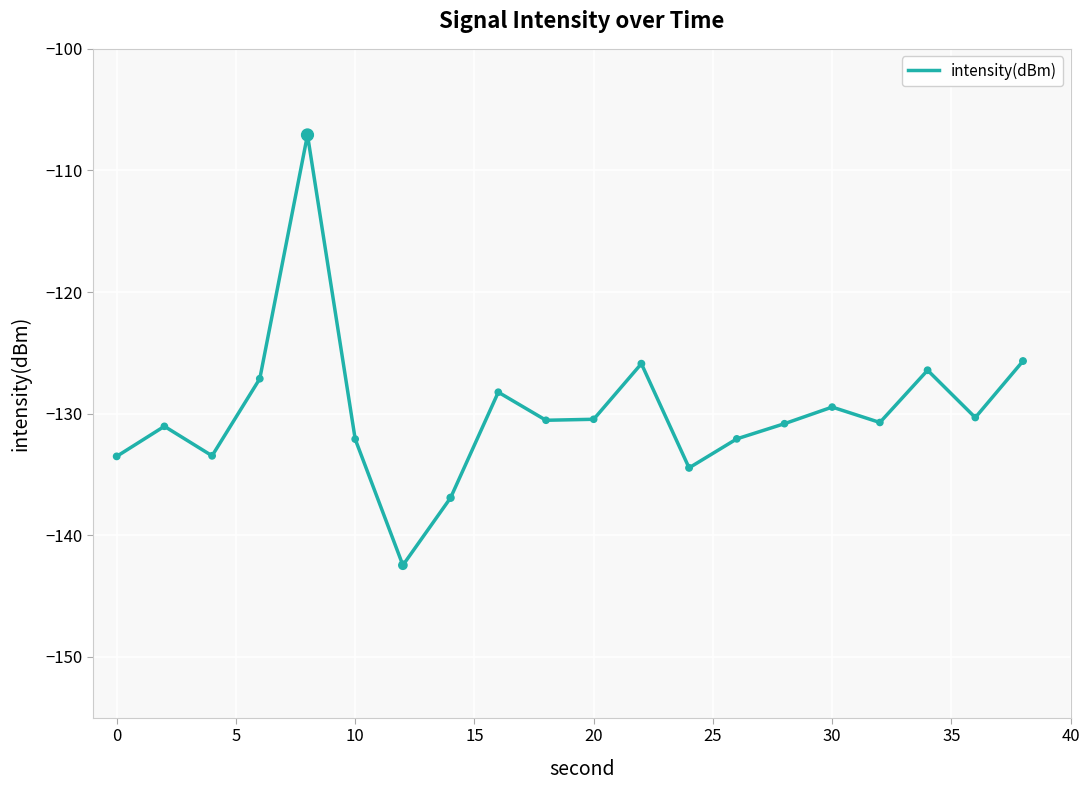

What is the greatest value displayed?

-107.1